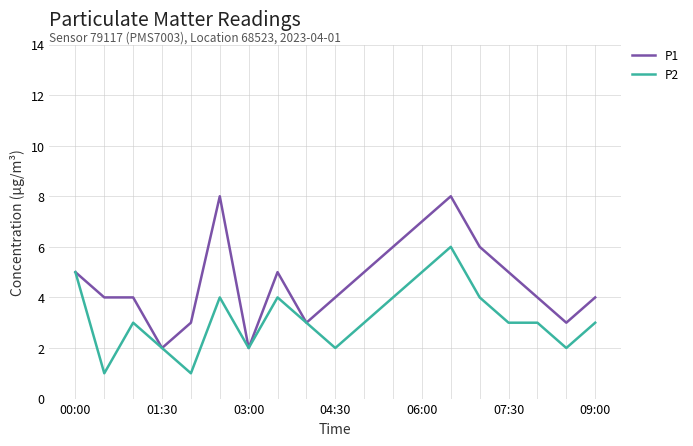

List the series in order of their peak value, lowest first.

P2, P1